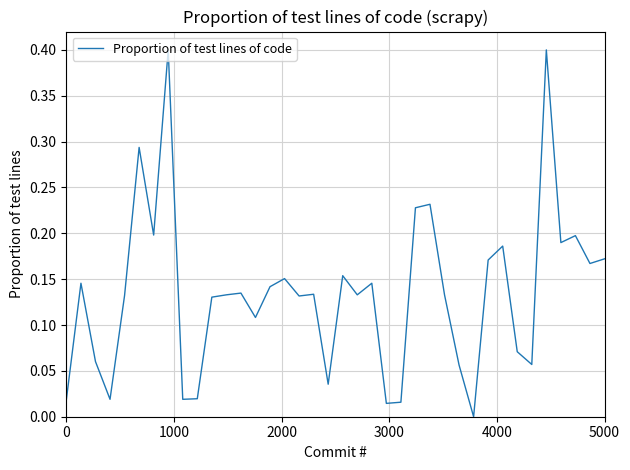

What is the greatest value displayed?

0.4